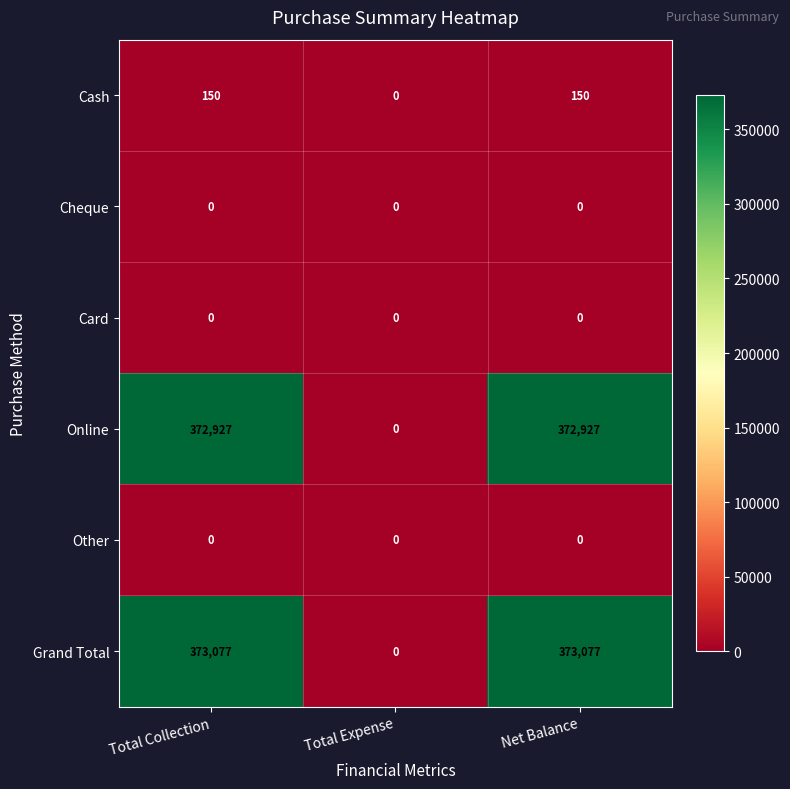

Between Total Expense and Net Balance, which series saw the biggest shift?

Grand Total